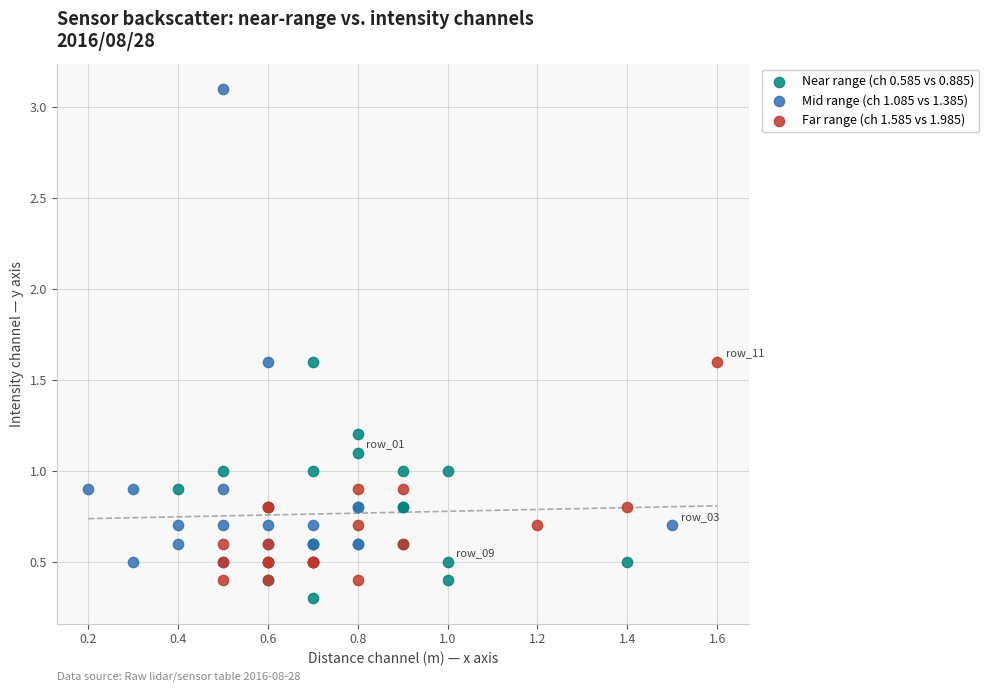

Which series has the largest Y range (max minus min)?

Mid range (ch 1.085 vs 1.385)